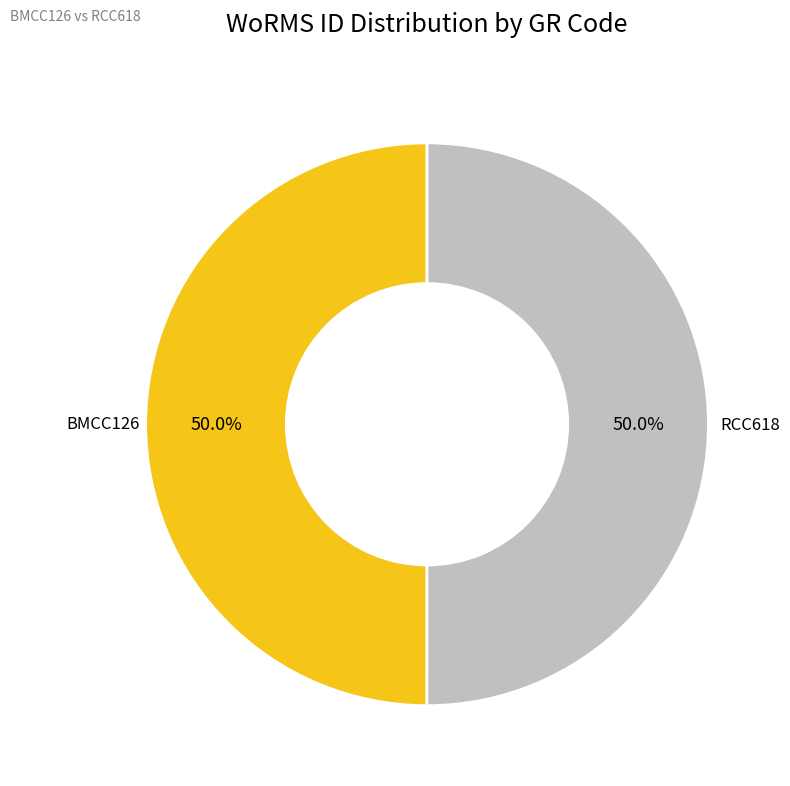

Approximately how many times larger is the value at BMCC126 compared to RCC618?

1.0